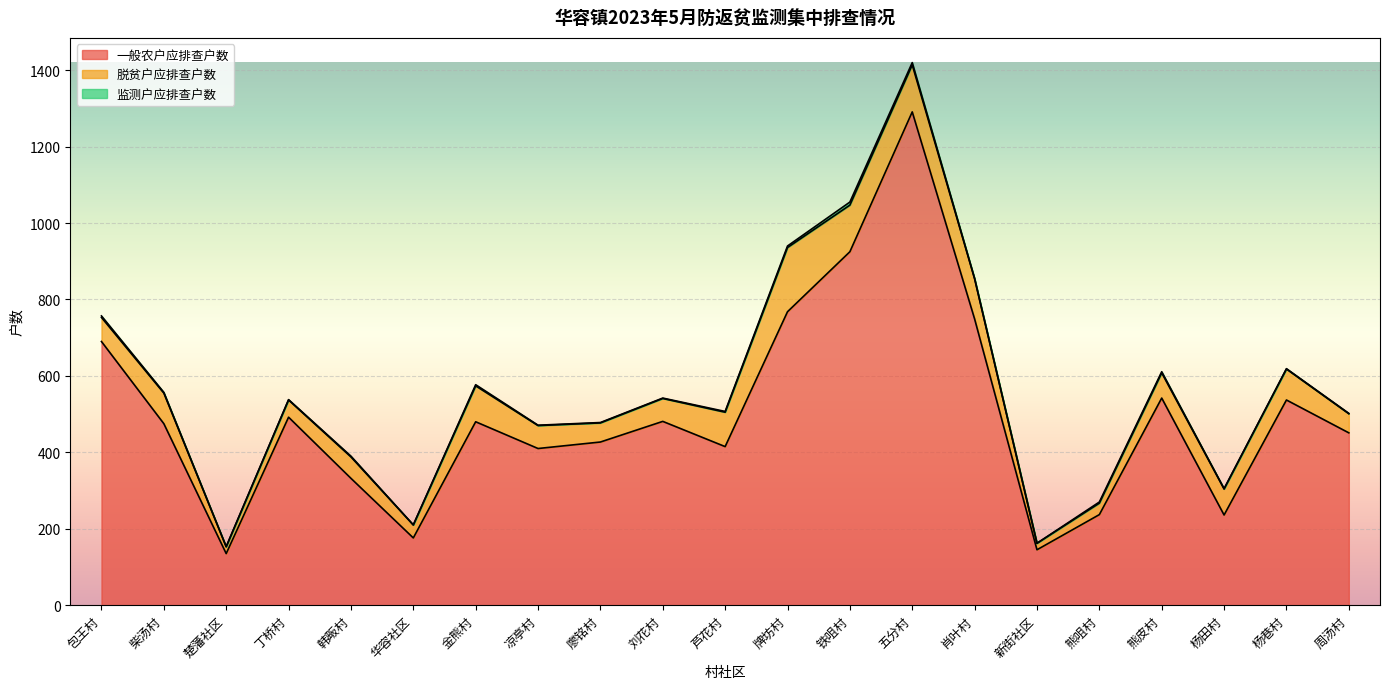

At 肖叶村, list the series in order from largest to smallest.

一般农户应排查户数, 脱贫户应排查户数, 监测户应排查户数